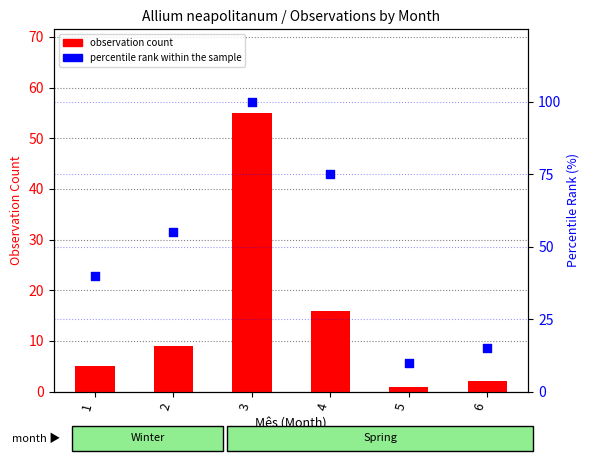

Is the value of observation count at 6 greater than the value of percentile rank within the sample at 4?

No